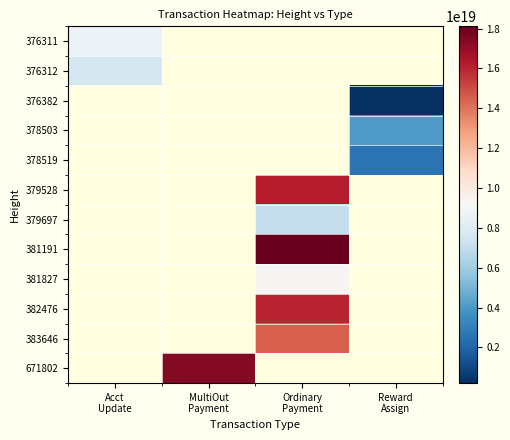

What is the spread (max minus min) of values at Acct
Update?

1016972637057605632.0